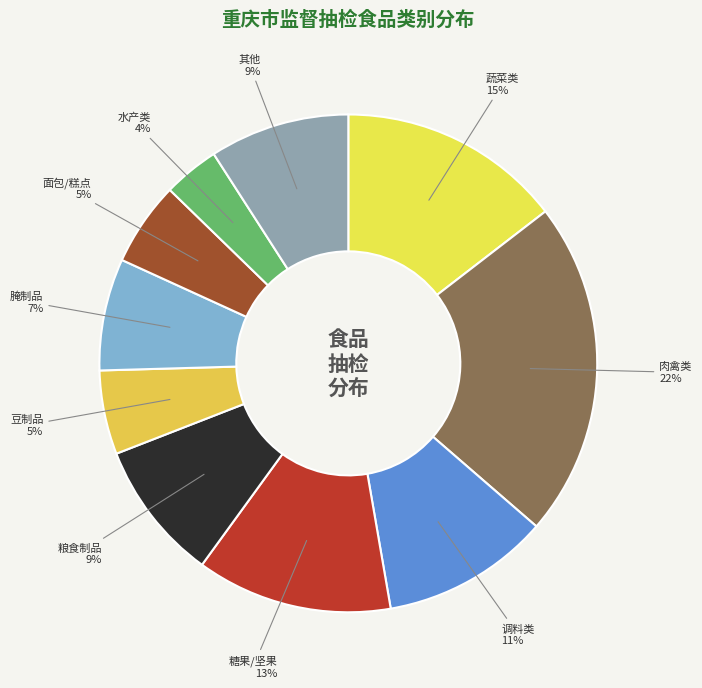

Is it true that 腌制品 is 1% of the pie?

False